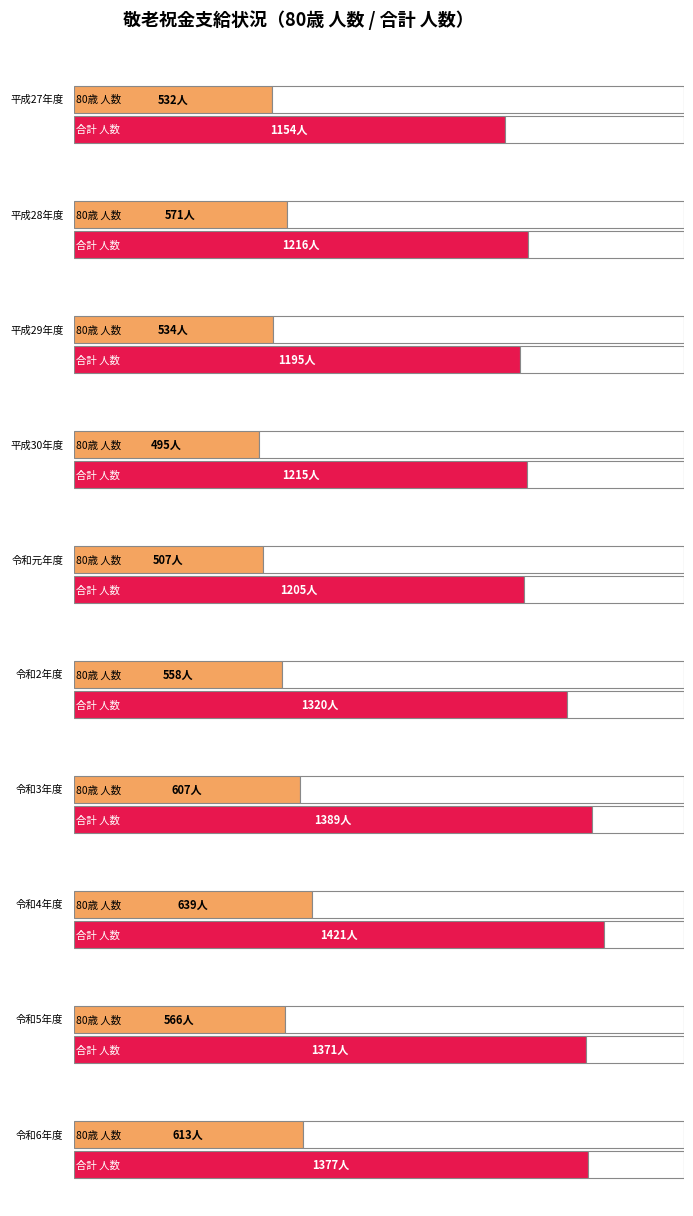

What is the approximate value of 80歳 人数 at 令和5年度, to the nearest 5?

565